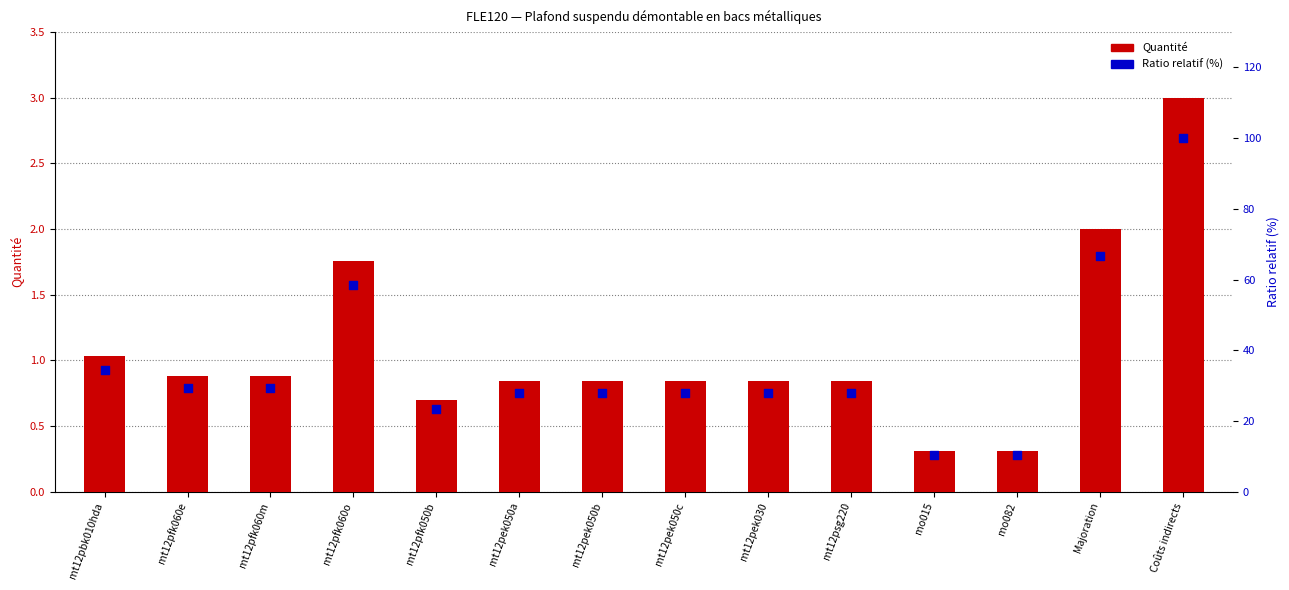

What are all the series names shown in the legend?

Quantité, Ratio relatif (%)